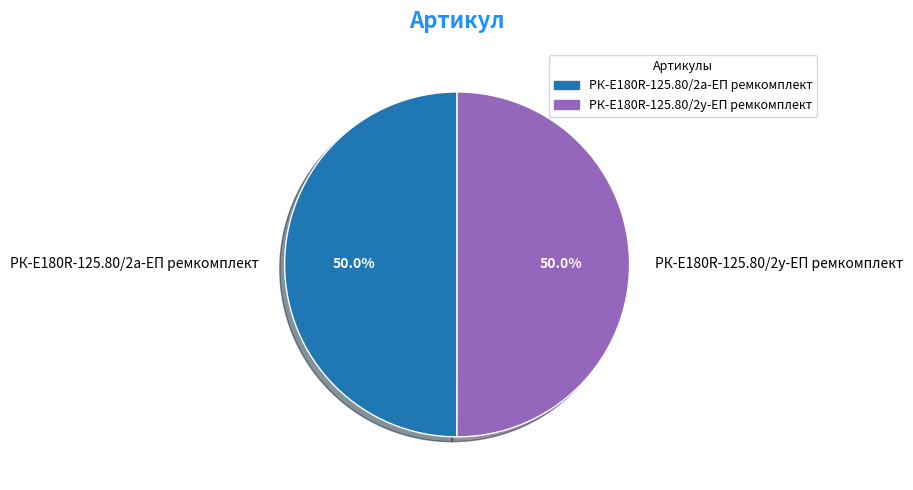

Approximately how many times larger is the value at РК-E180R-125.80/2а-ЕП ремкомплект compared to РК-E180R-125.80/2у-ЕП ремкомплект?

1.0